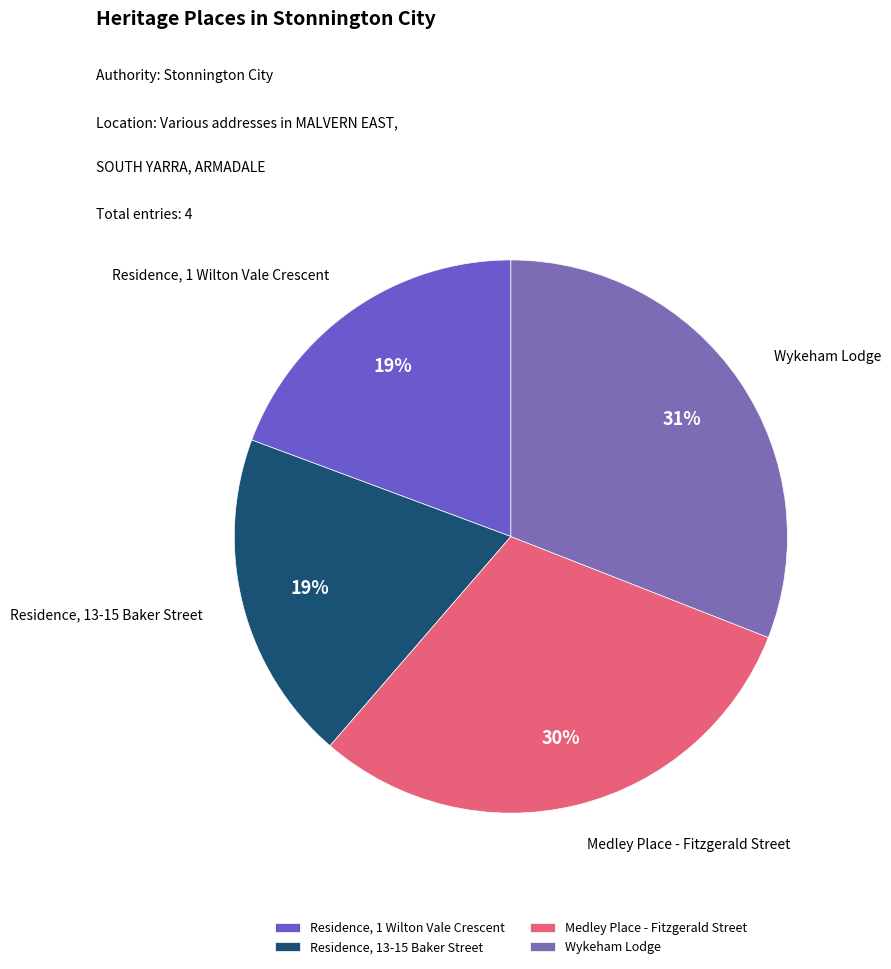

Is Residence, 1 Wilton Vale Crescent the majority of the pie?

No